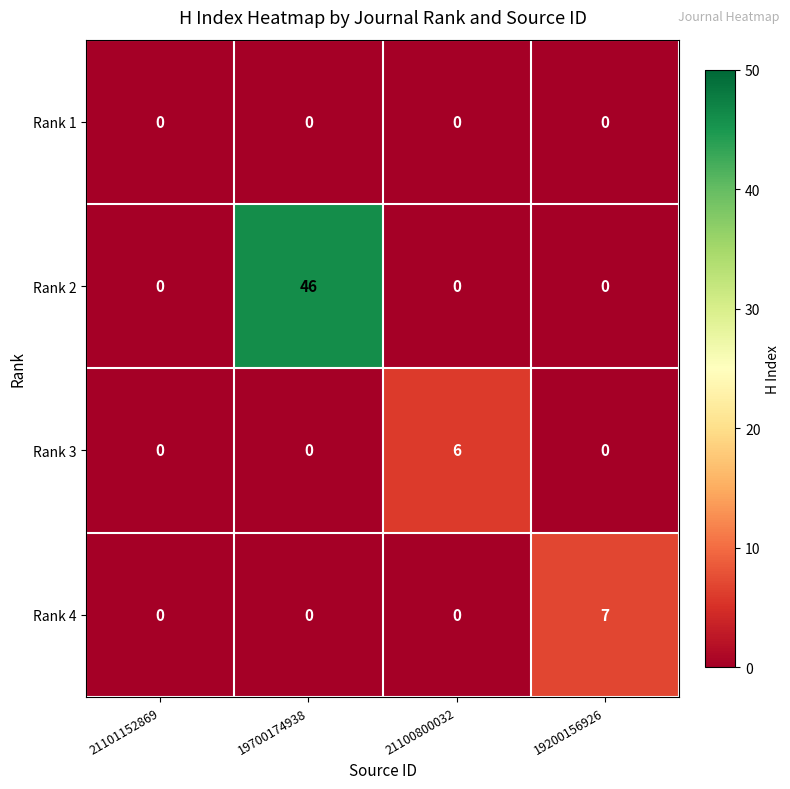

Which label corresponds to the largest value in the chart?

19700174938